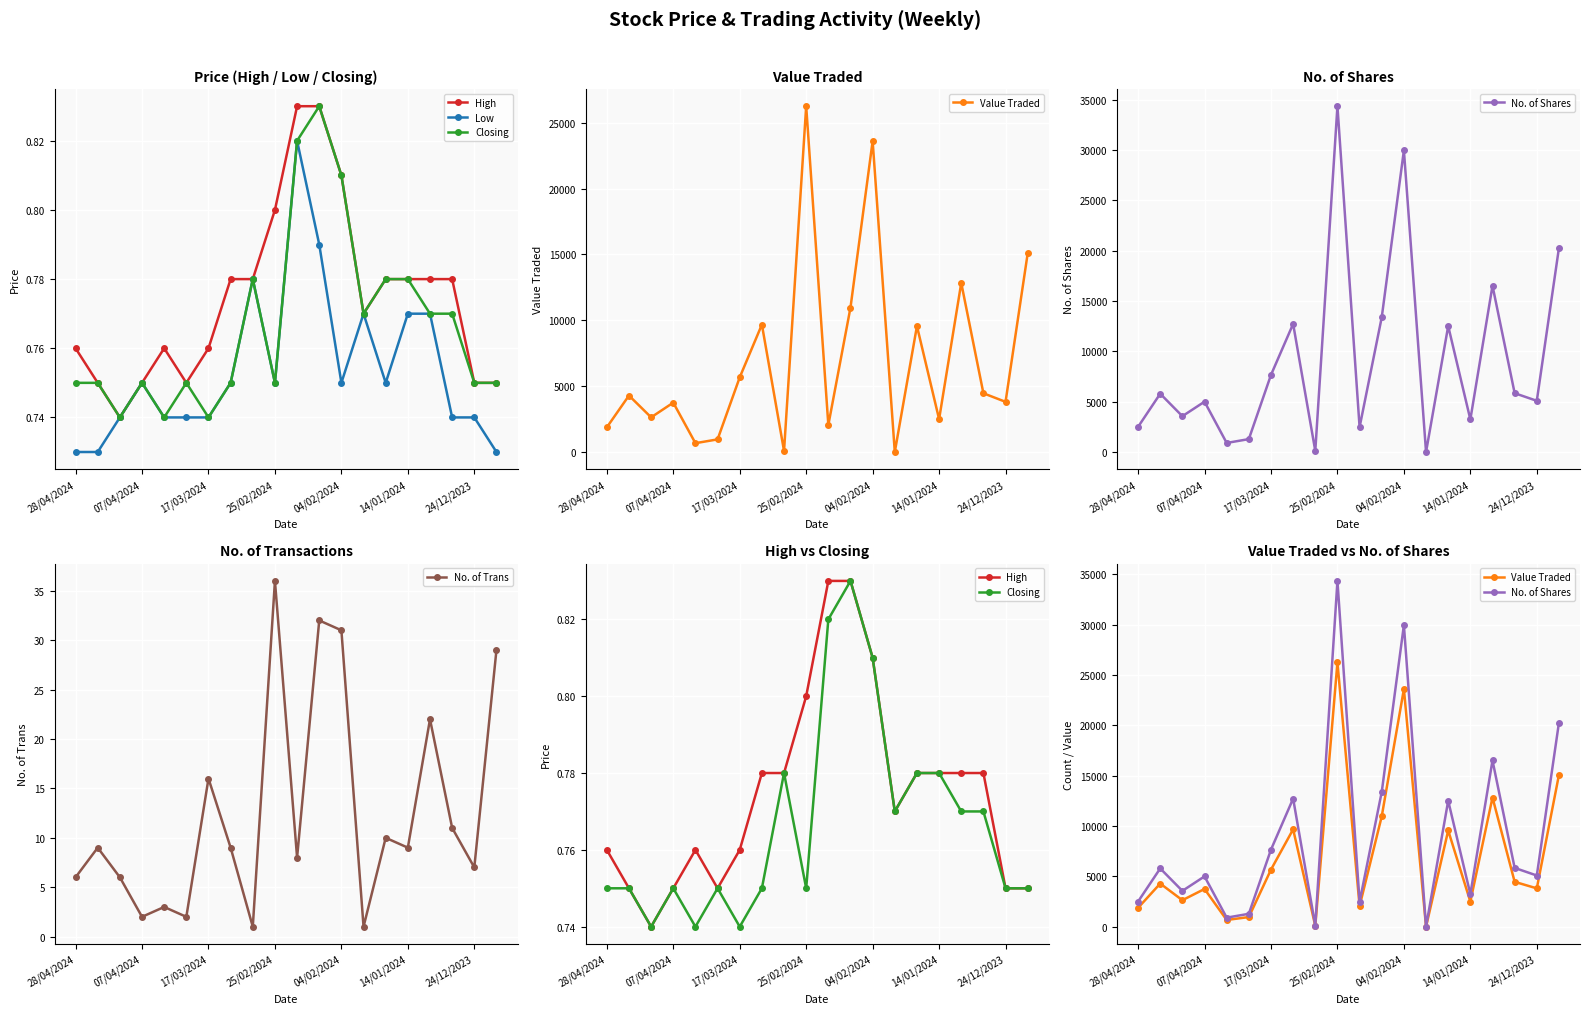

Reading left to right, what are all the values shown in this chart?

High: 0.8	0.8	0.7	0.8	0.8	0.8	0.8	0.8	0.8	0.8	0.8	0.8	0.8	0.8	0.8	0.8	0.8	0.8	0.8	0.8
Low: 0.7	0.7	0.7	0.8	0.7	0.7	0.7	0.8	0.8	0.8	0.8	0.8	0.8	0.8	0.8	0.8	0.8	0.7	0.7	0.7
Closing: 0.8	0.8	0.7	0.8	0.7	0.8	0.7	0.8	0.8	0.8	0.8	0.8	0.8	0.8	0.8	0.8	0.8	0.8	0.8	0.8
Value Traded: 1874.0	4288.0	2634.0	3750.0	672.0	960.0	5672.0	9674.0	86.0	26253.0	2049.0	10968.0	23605.0	2.0	9560.0	2492.0	12835.0	4460.0	3810.0	15087.0
No. of Shares: 2500.0	5792.0	3560.0	5000.0	902.0	1284.0	7658.0	12725.0	110.0	34348.0	2472.0	13384.0	29961.0	3.0	12511.0	3234.0	16516.0	5845.0	5087.0	20275.0
No. of Trans: 6.0	9.0	6.0	2.0	3.0	2.0	16.0	9.0	1.0	36.0	8.0	32.0	31.0	1.0	10.0	9.0	22.0	11.0	7.0	29.0